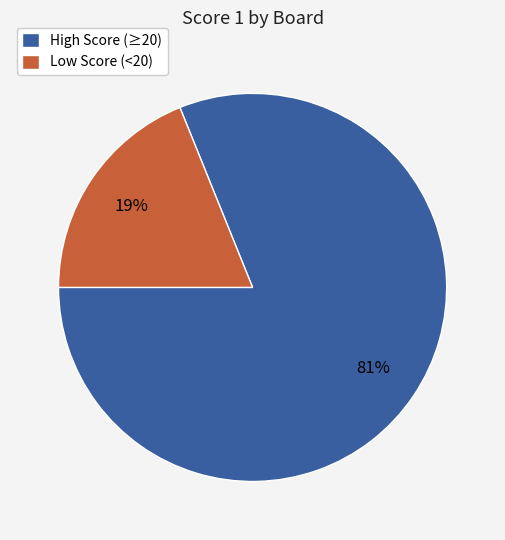

Combined, do Low Score (<20) and High Score (≥20) account for over 50%?

Yes